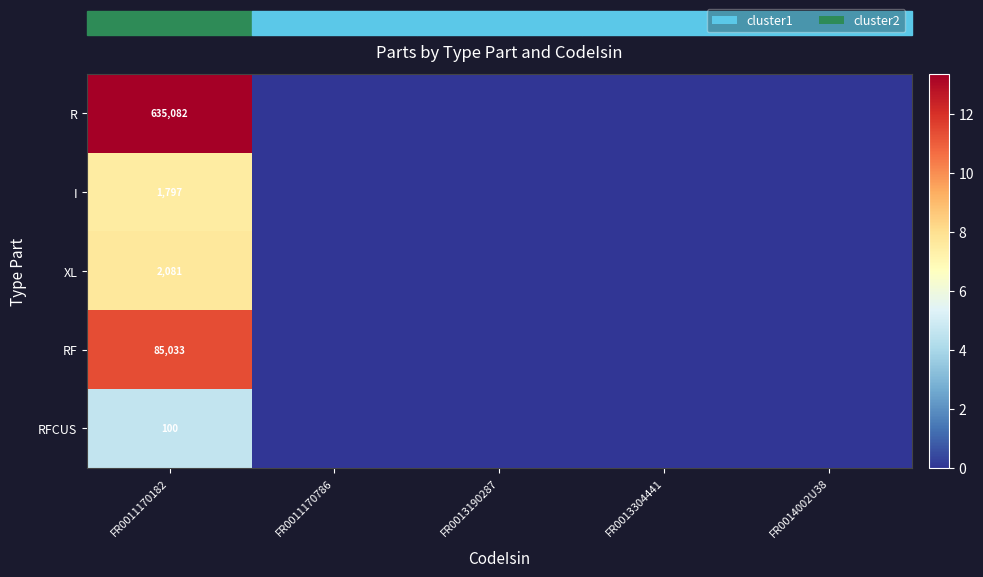

At FR0011170182, list the series in order from largest to smallest.

R, RF, XL, I, RFCUS